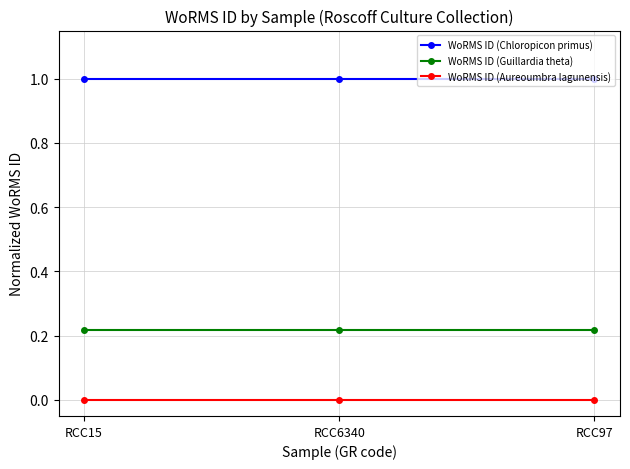

Is it true that WoRMS ID (Chloropicon primus) equals 1.0 at RCC15?

True